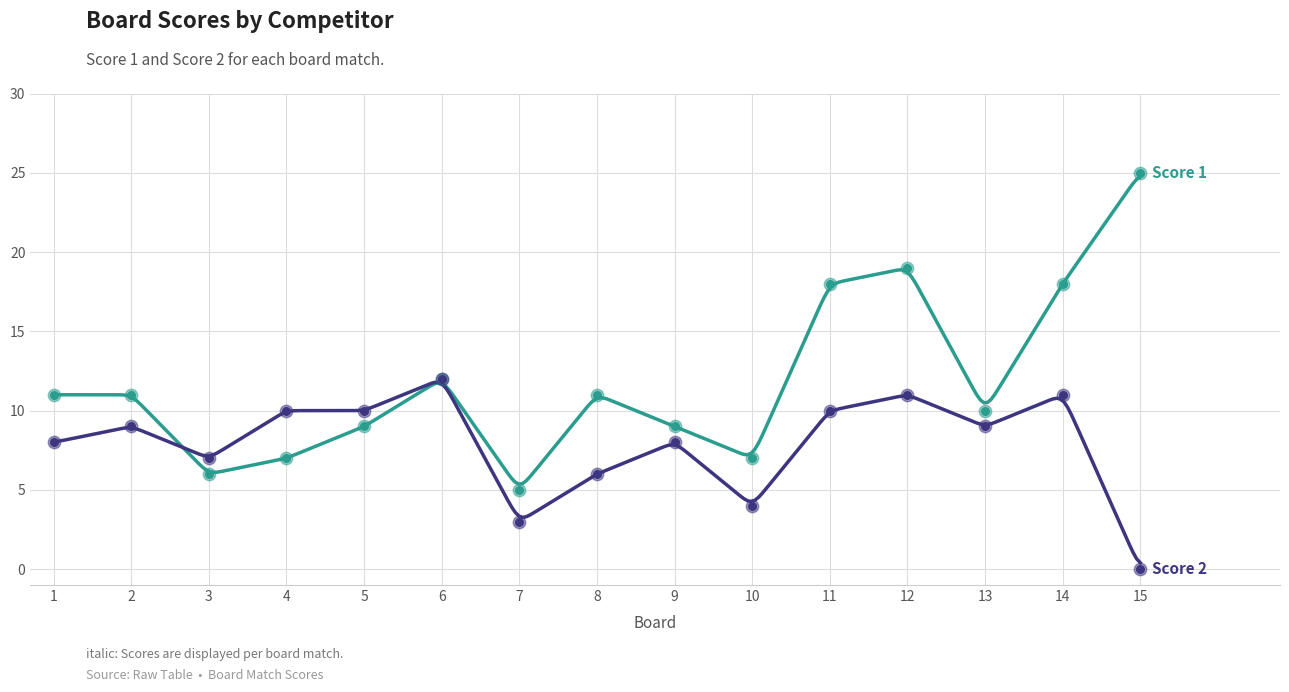

Is the value of Score 2 at 2 greater than the value of Score 1 at 15?

No